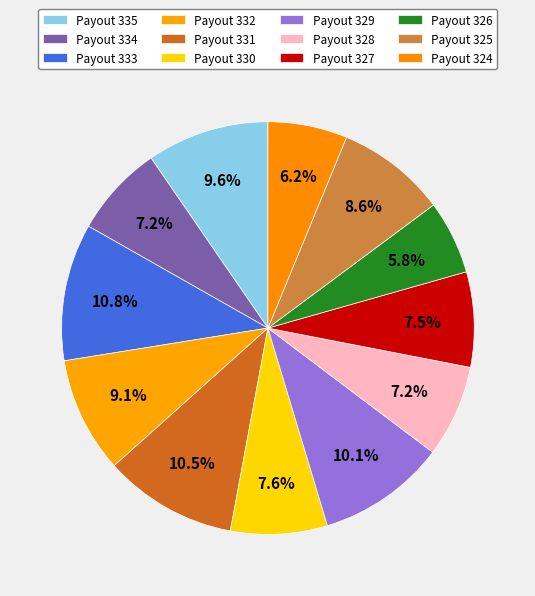

To the nearest percent, what percentage of the pie is Payout 325?

9%